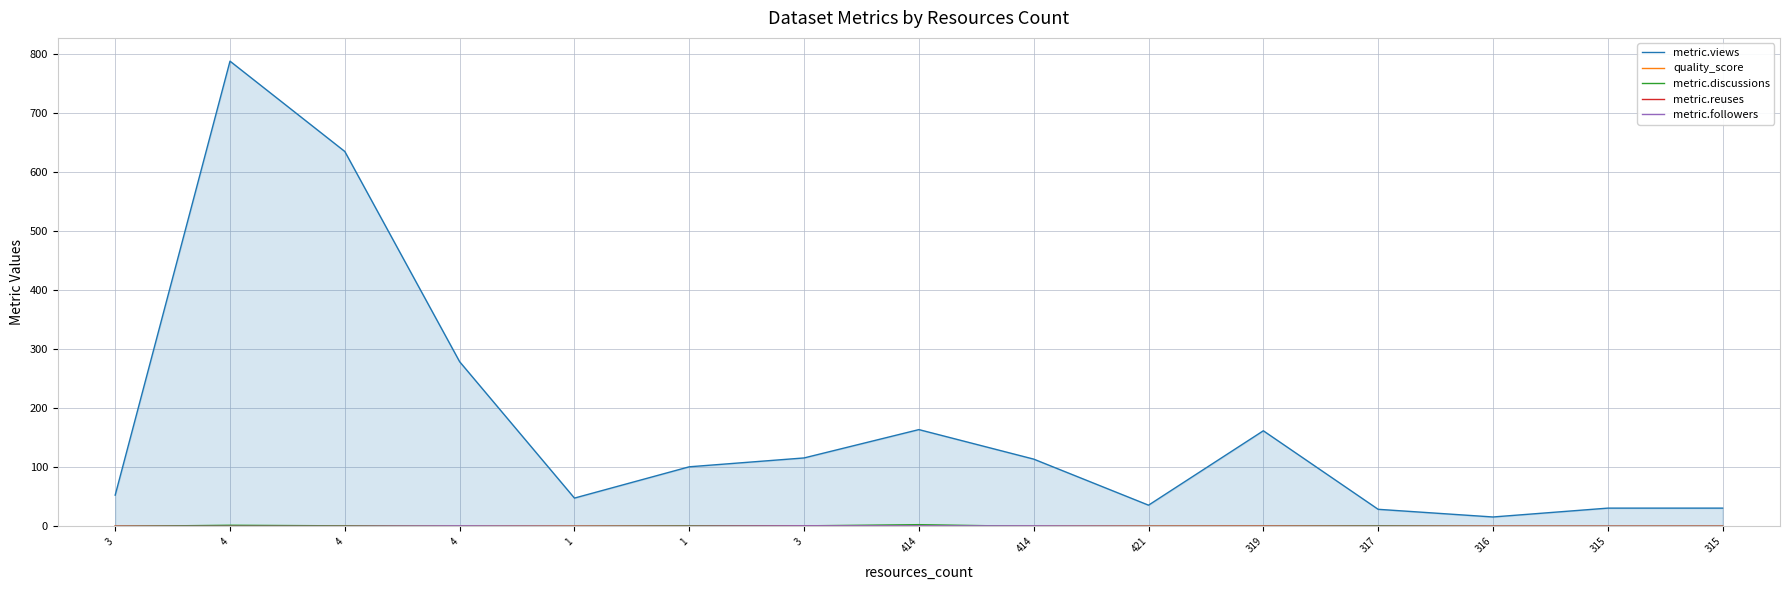

What is the label of the 12th point from the left?

317